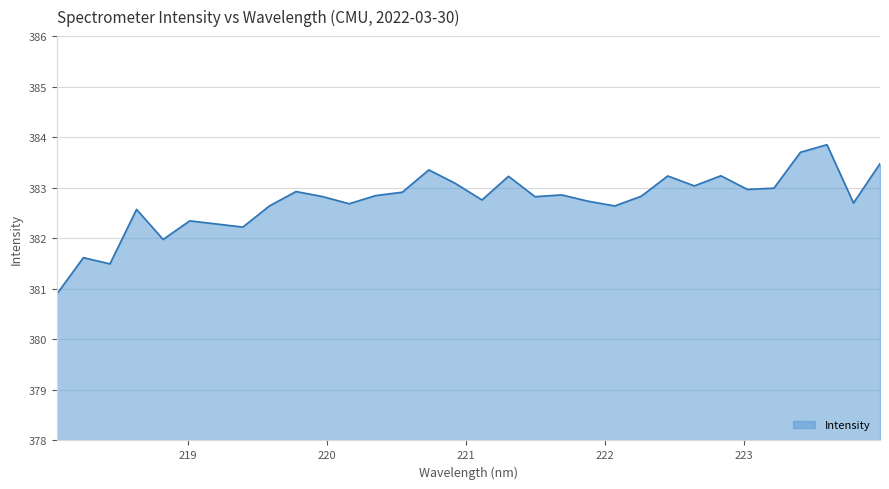

What is the greatest value displayed?

383.9